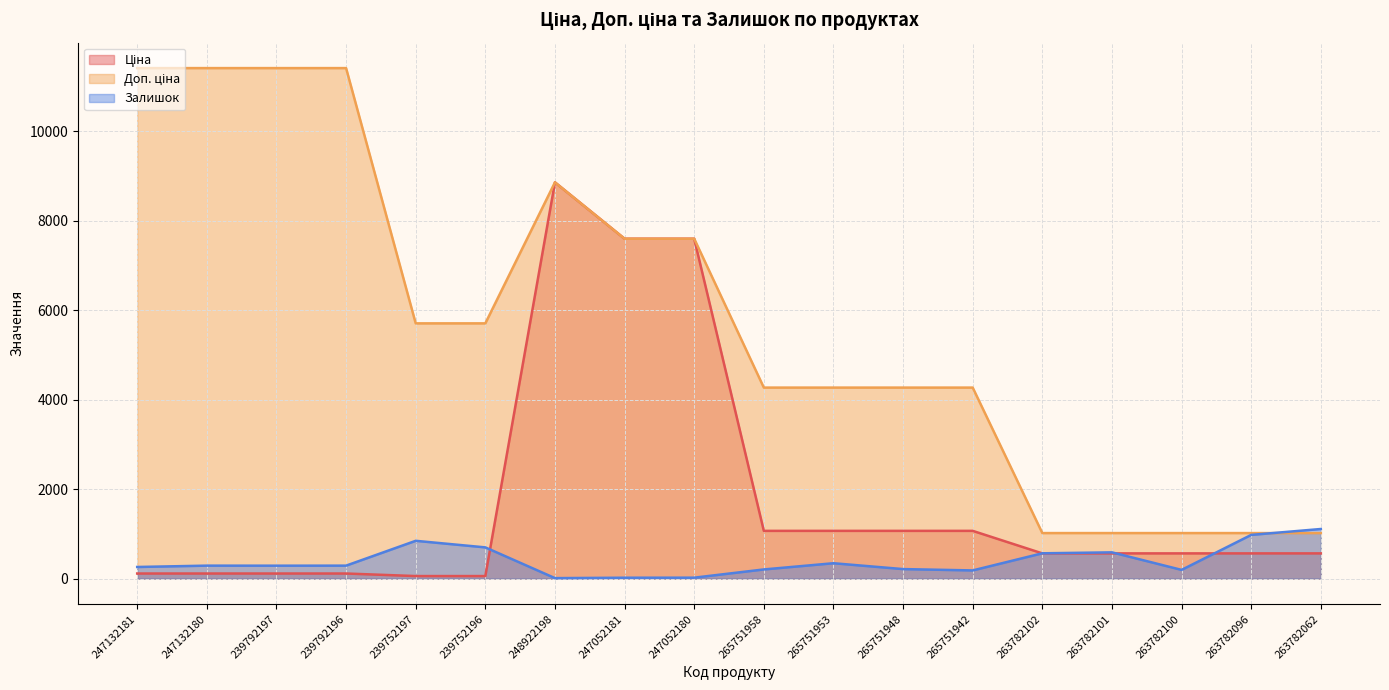

Which has a higher value, 247052180 or 239792196?

247052180